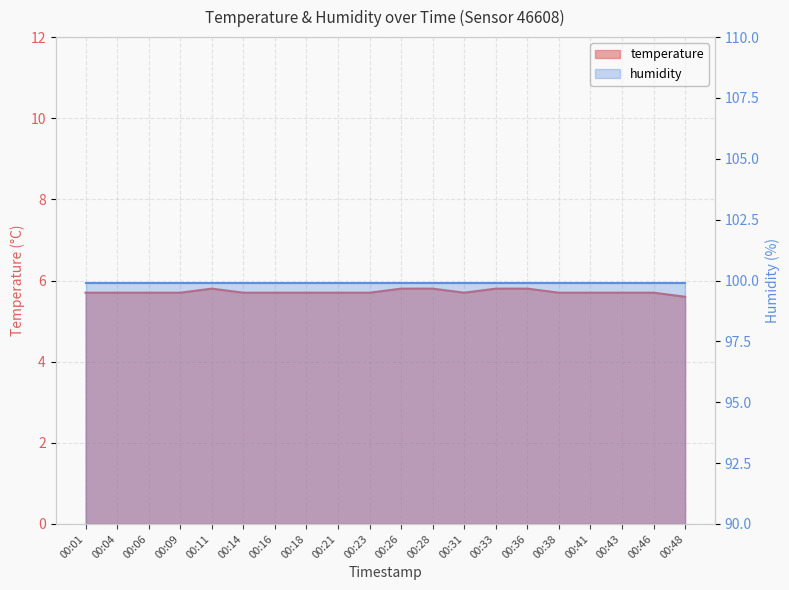

List the labels in order of value, largest first.

00:11, 00:26, 00:28, 00:33, 00:36, 00:01, 00:04, 00:06, 00:09, 00:14, 00:16, 00:18, 00:21, 00:23, 00:31, 00:38, 00:41, 00:43, 00:46, 00:48